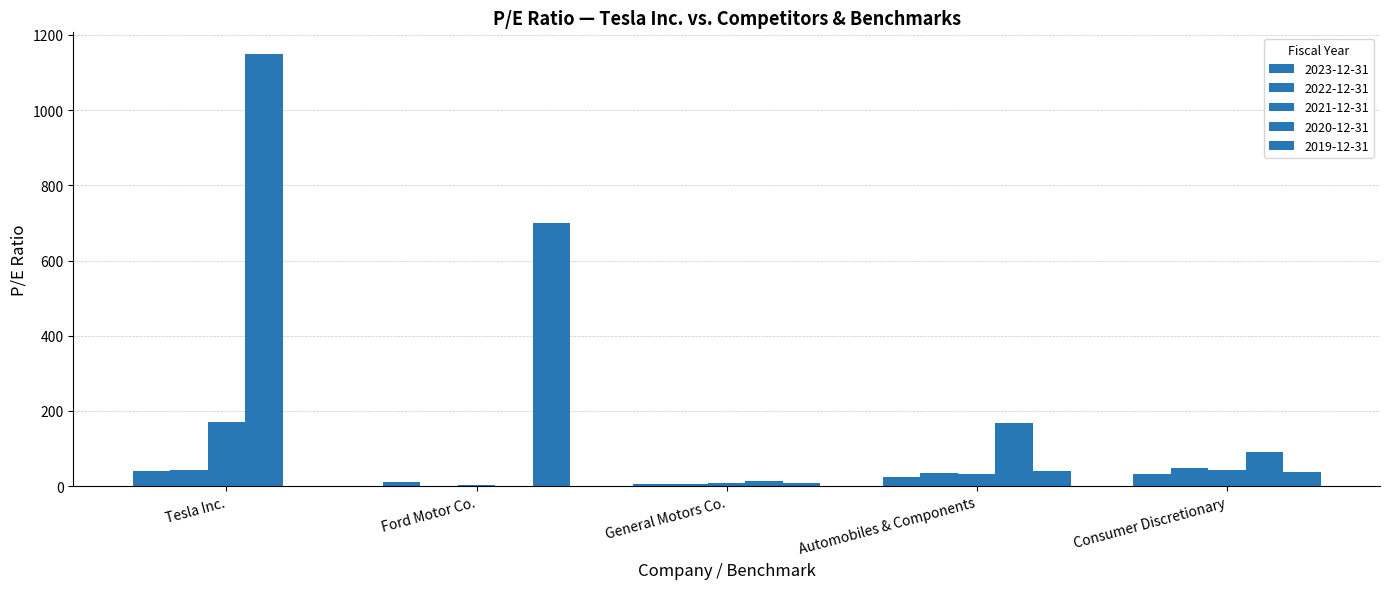

Is the value of 2021-12-31 at General Motors Co. greater than the value of 2019-12-31 at Automobiles & Components?

No